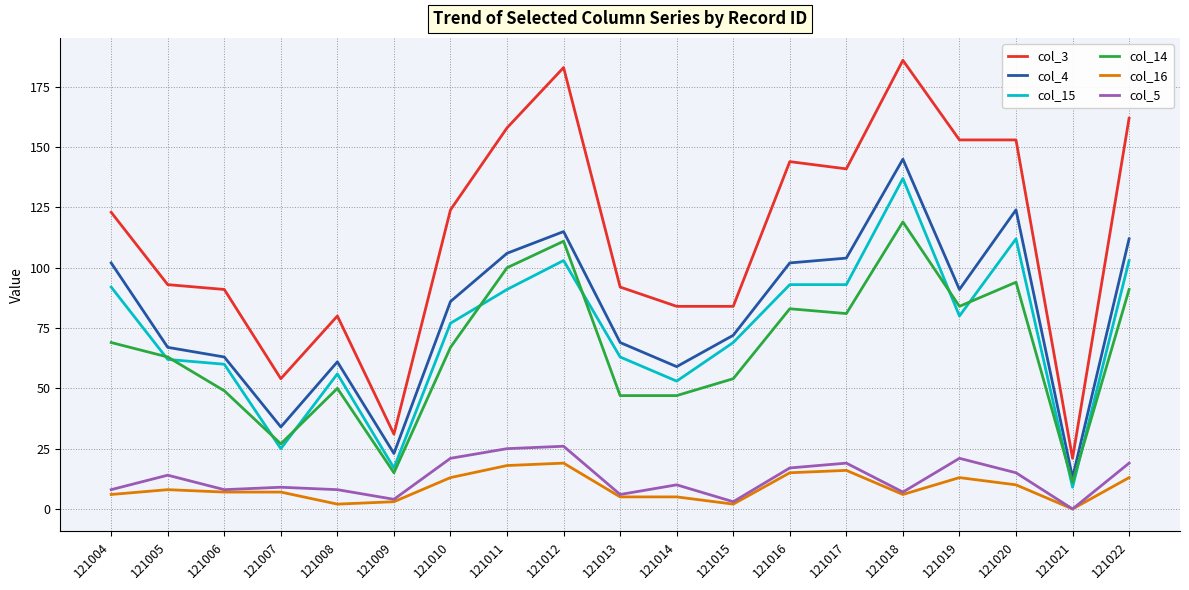

What is the average value of the col_14 series?

66